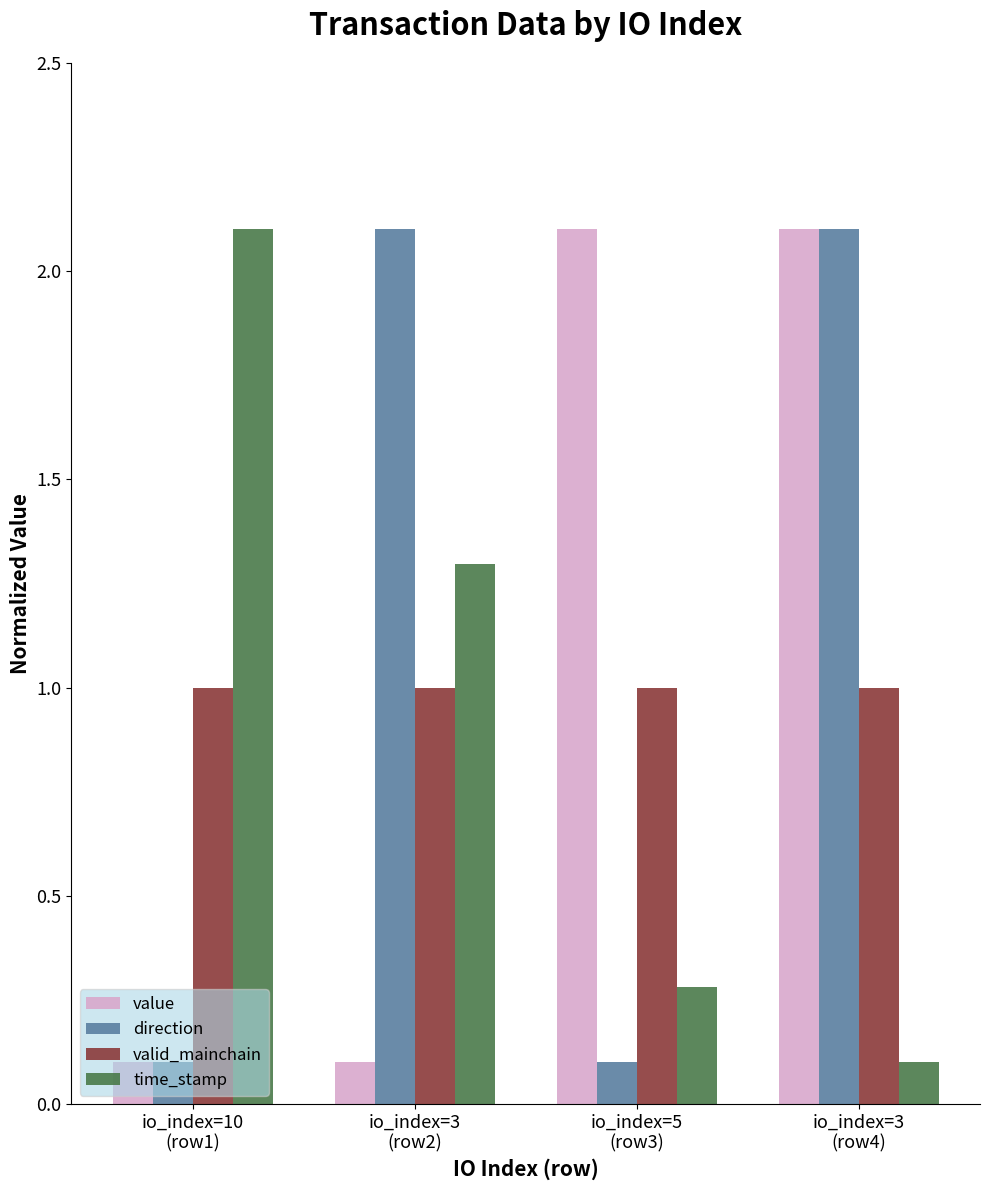

What is the average value of the time_stamp series?

0.9